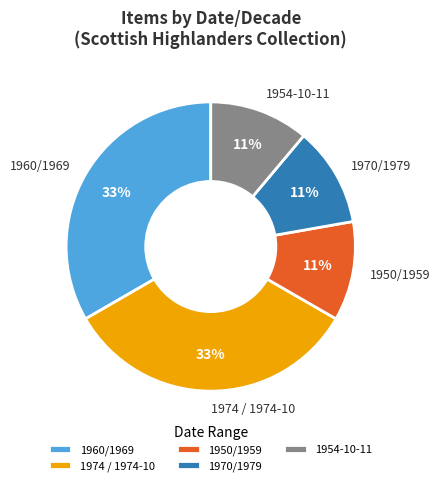

Between 1970/1979 and 1974 / 1974-10, which is larger?

1974 / 1974-10